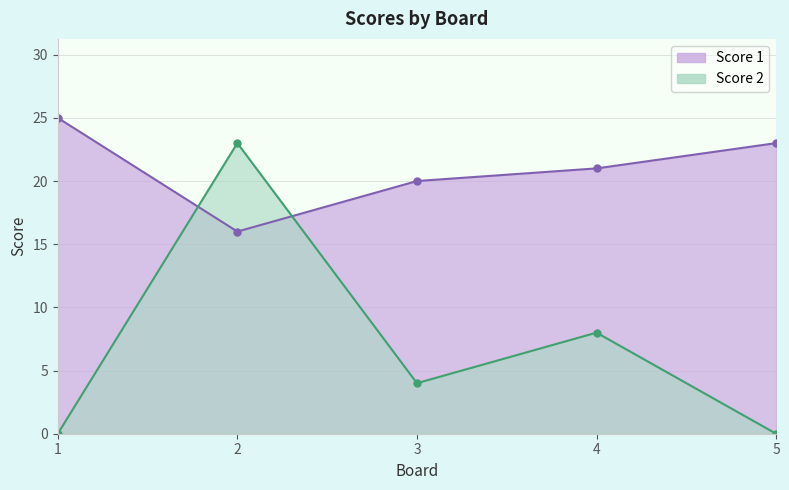

True or false: Score 2 has more than 1 interior local peaks.

True